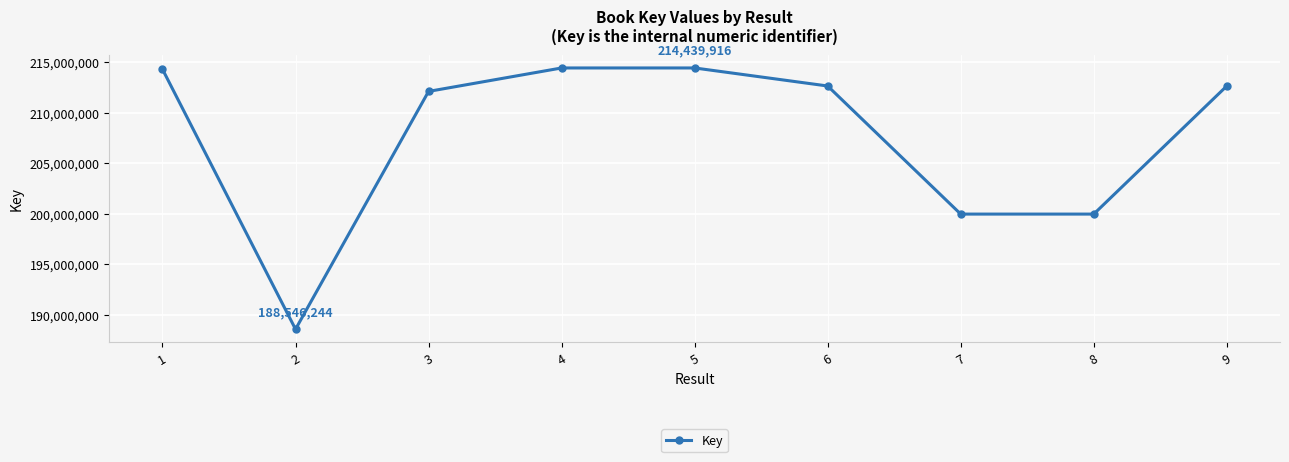

At which label is the value closest to 201493080?

7